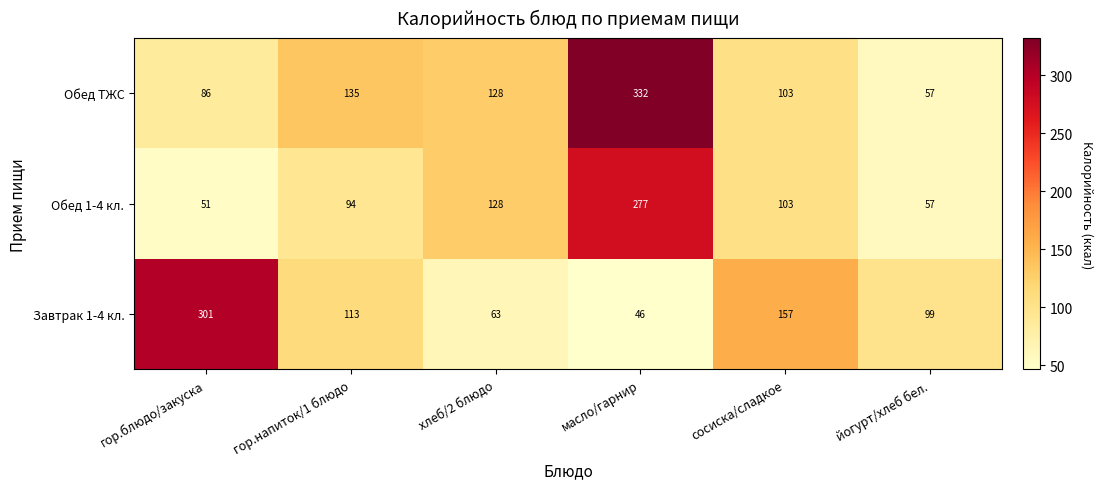

Reading left to right, extract all data points from this chart.

Обед ТЖС: гор.блюдо/закуска=86	гор.напиток/1 блюдо=135	хлеб/2 блюдо=128	масло/гарнир=332	сосиска/сладкое=103	йогурт/хлеб бел.=57
Обед 1-4 кл.: гор.блюдо/закуска=51	гор.напиток/1 блюдо=94	хлеб/2 блюдо=128	масло/гарнир=277	сосиска/сладкое=103	йогурт/хлеб бел.=57
Завтрак 1-4 кл.: гор.блюдо/закуска=301	гор.напиток/1 блюдо=113	хлеб/2 блюдо=63	масло/гарнир=46	сосиска/сладкое=157	йогурт/хлеб бел.=99